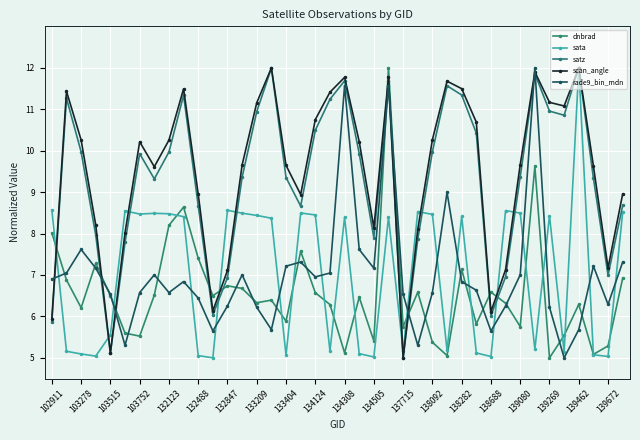

Rank the categories by satz value from lowest to highest.

24, 132123, 102911, 30, 134505, 137715, 31, 38, 132488, 25, 22, 103752, 139269, 134308, 39, 133209, 37, 139080, 138092, 32, 132847, 21, 133404, 103515, 26, 29, 139462, 35, 138282, 34, 139672, 103278, 134124, 28, 27, 20, 23, 33, 138688, 36